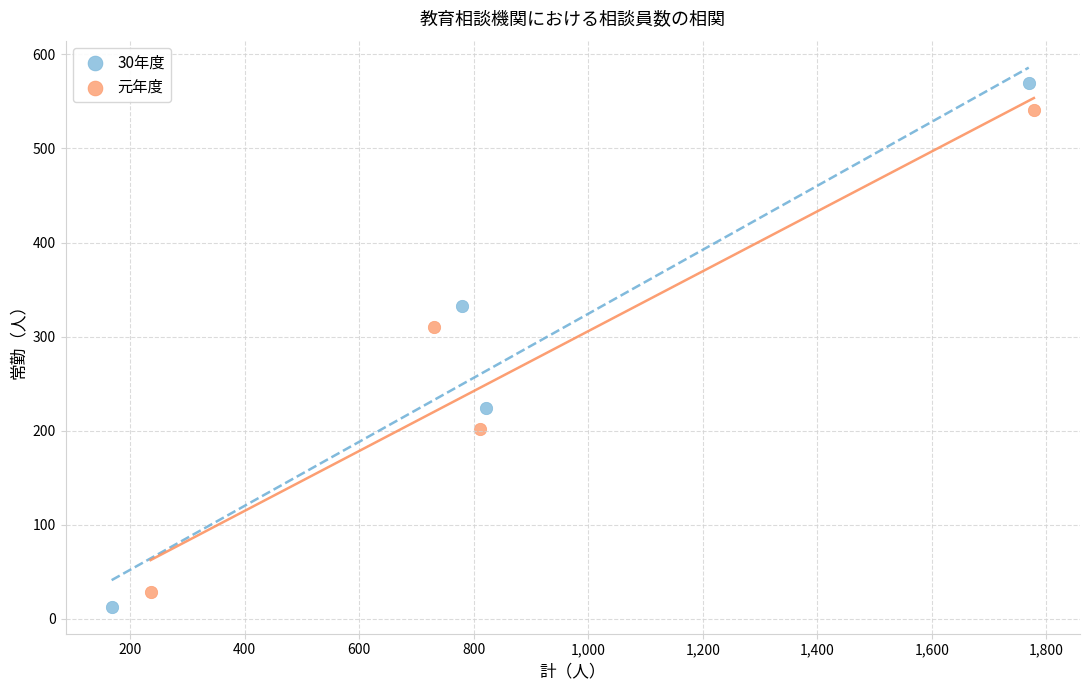

Which series reaches the maximum Y coordinate?

30年度